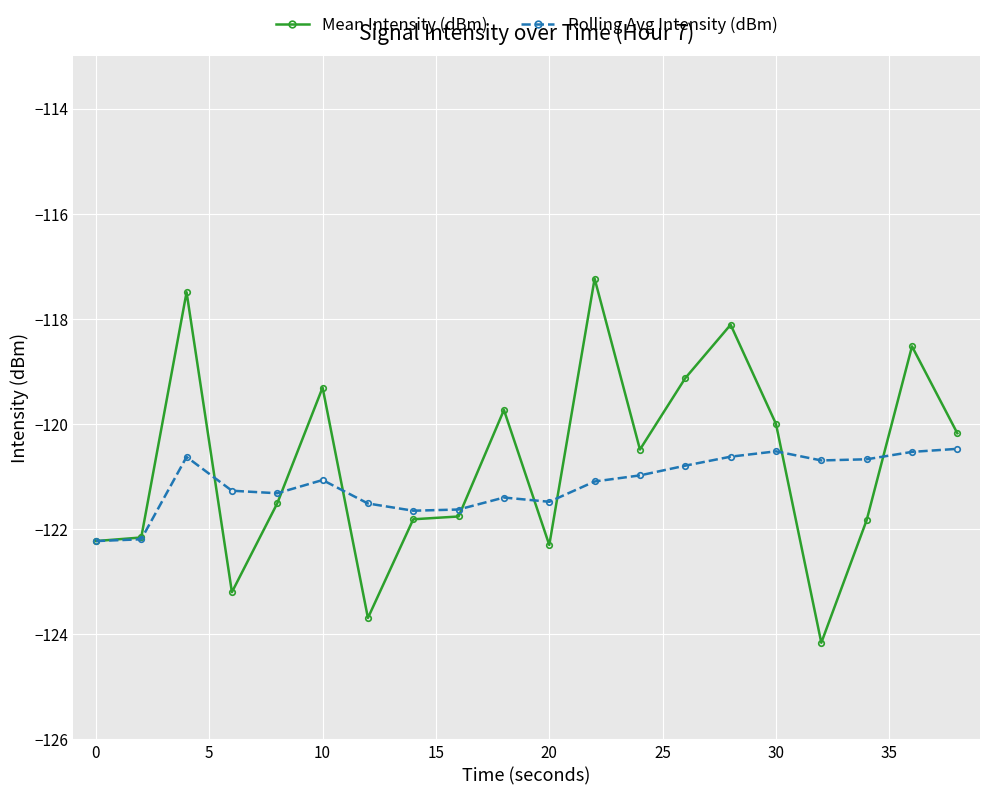

Which series has the largest range (max minus min)?

Mean Intensity (dBm)